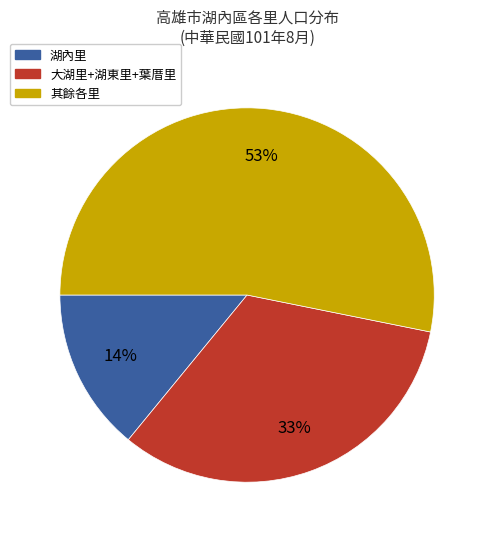

Is there a majority slice in this chart?

Yes